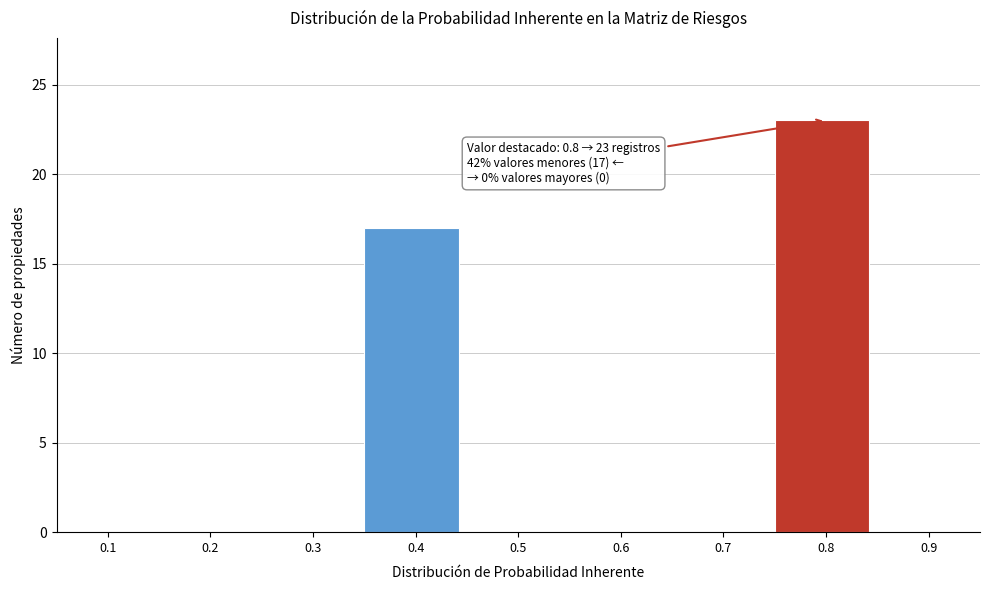

Over which range of the x-axis is the bar tallest?

0.75 to 0.85